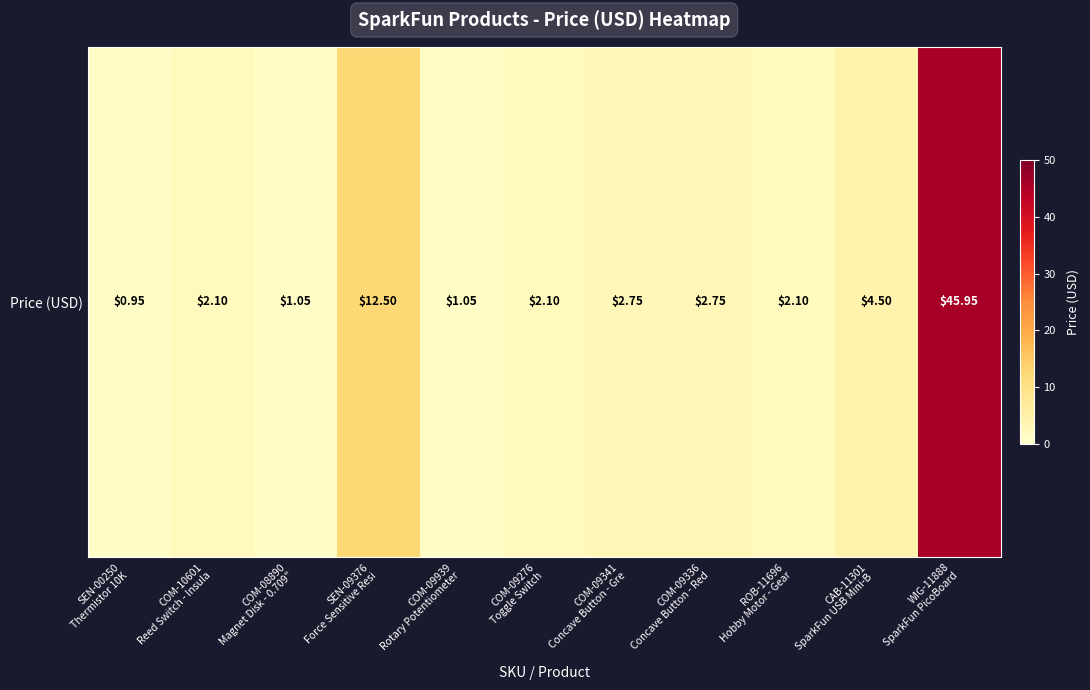

Reading right to left, transcribe all the data shown in this chart.

46.0	4.5	2.1	2.8	2.8	2.1	1.1	12.5	1.1	2.1	0.9